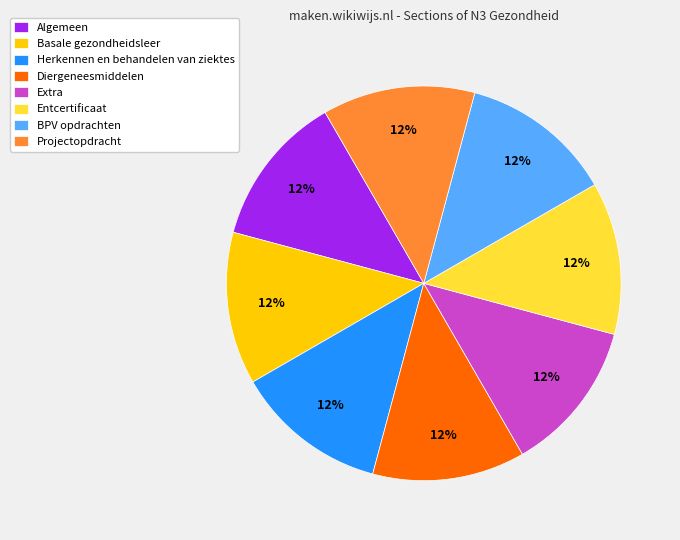

Approximately how many times larger is the value at Projectopdracht compared to Algemeen?

1.0